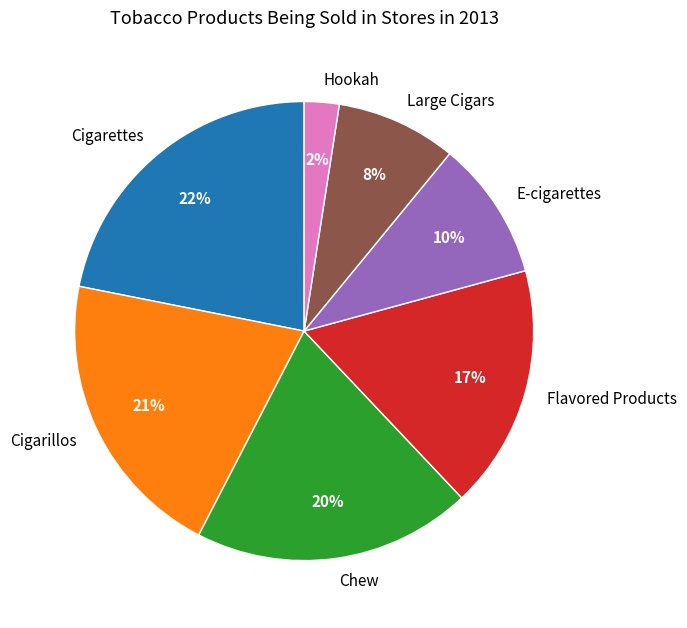

To the nearest percent, what percentage of the pie is Cigarettes?

22%